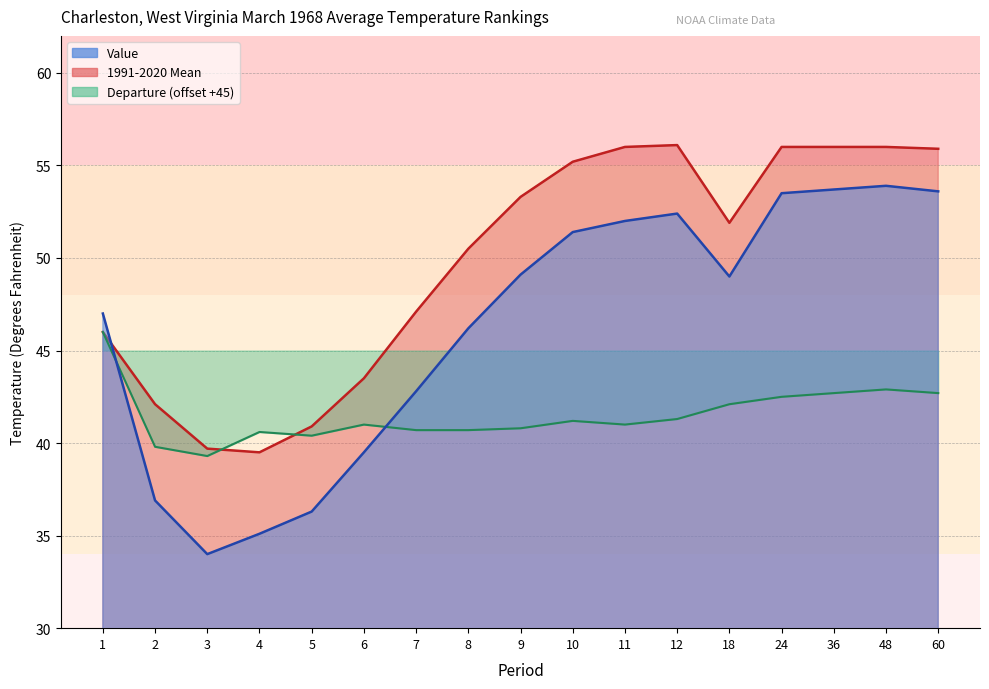

How many lines are shown in the chart?

3